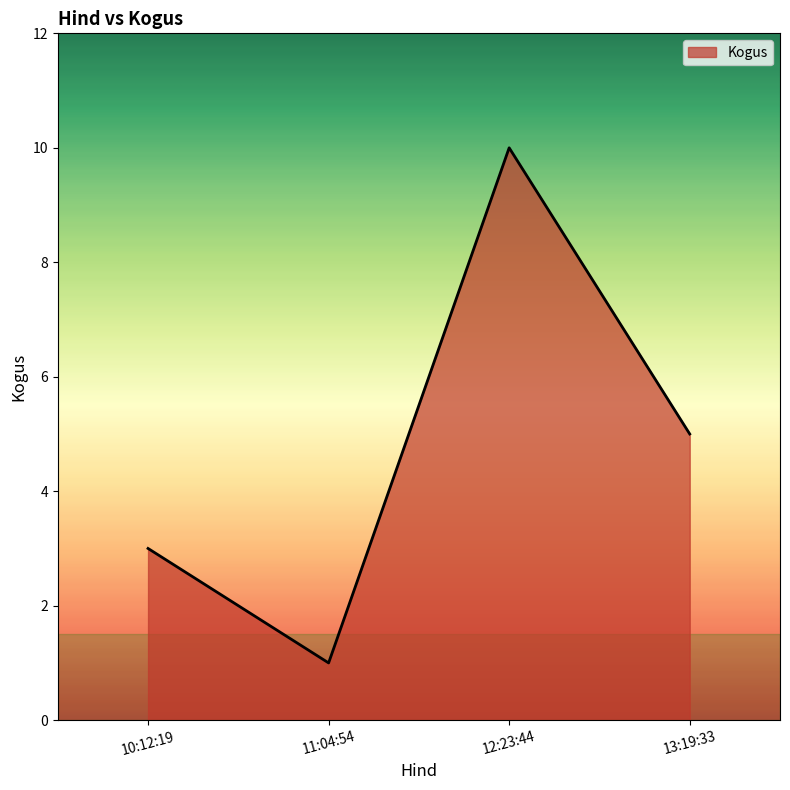

How many lines are shown in the chart?

1